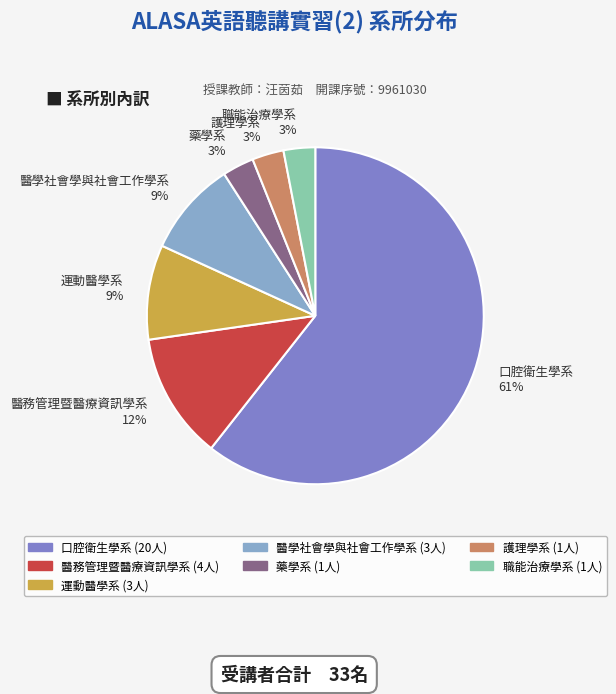

Approximately how many times larger is the value at 藥學系 compared to 護理學系?

1.0